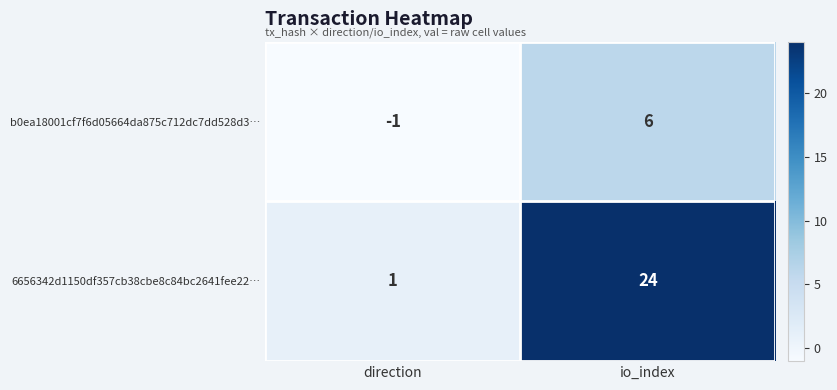

At which label does 6656342d1150df357cb38cbe8c84bc2641fee22… reach its minimum?

direction